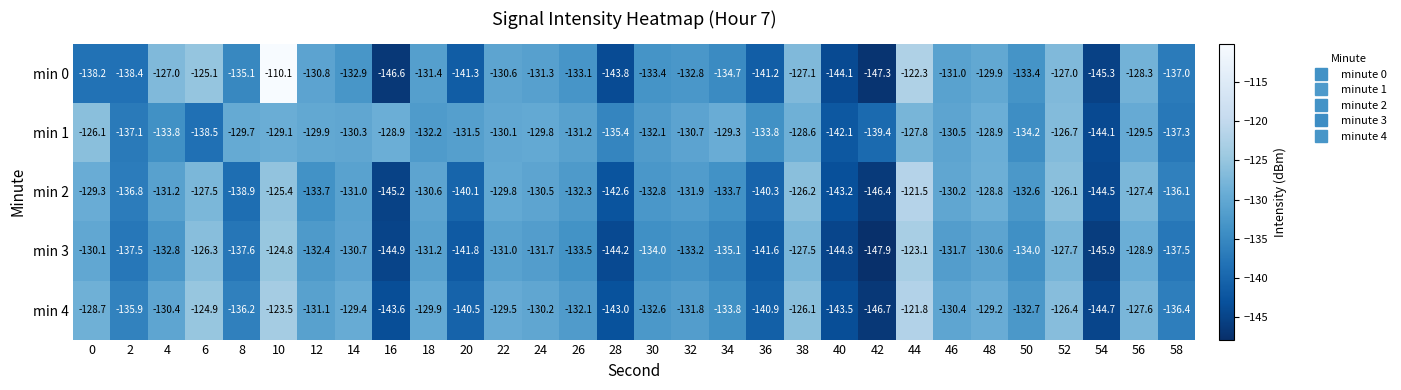

Rank the series by their maximum value, from highest to lowest.

min 0, min 2, min 4, min 3, min 1